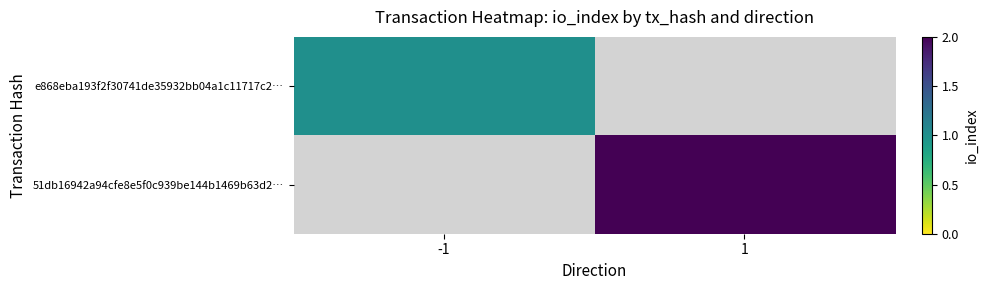

At how many categories does at least one series exceed 1?

1